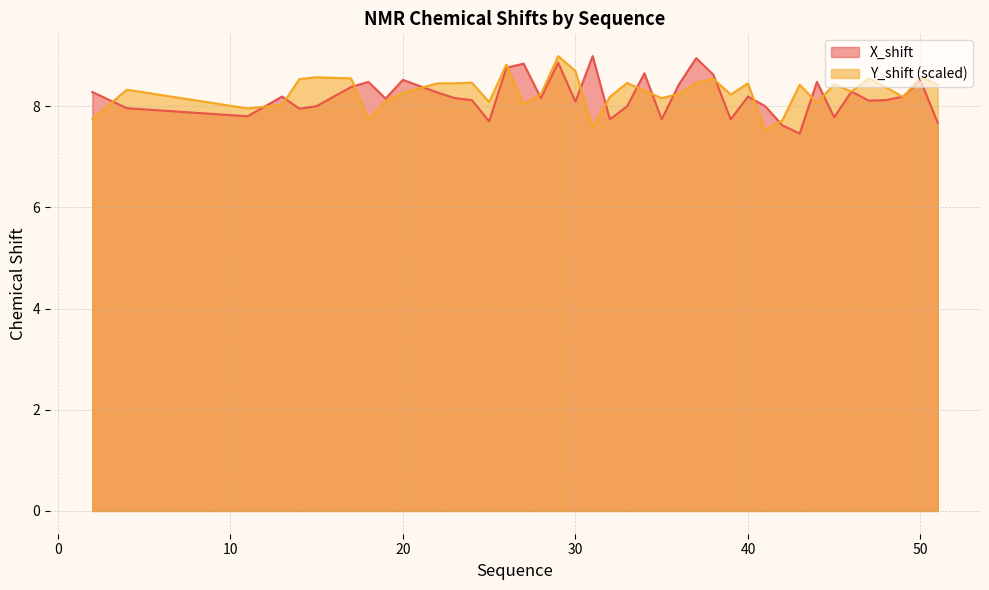

How many lines are shown in the chart?

2